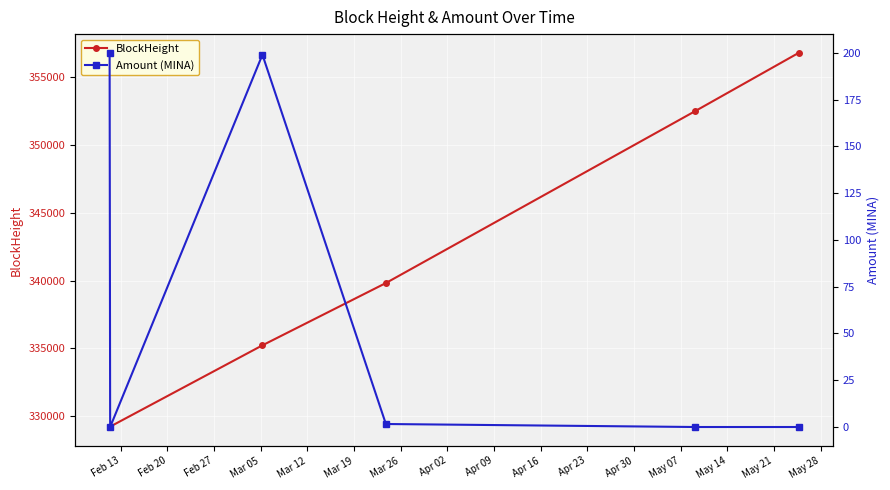

What is the greatest value displayed?

356768.0